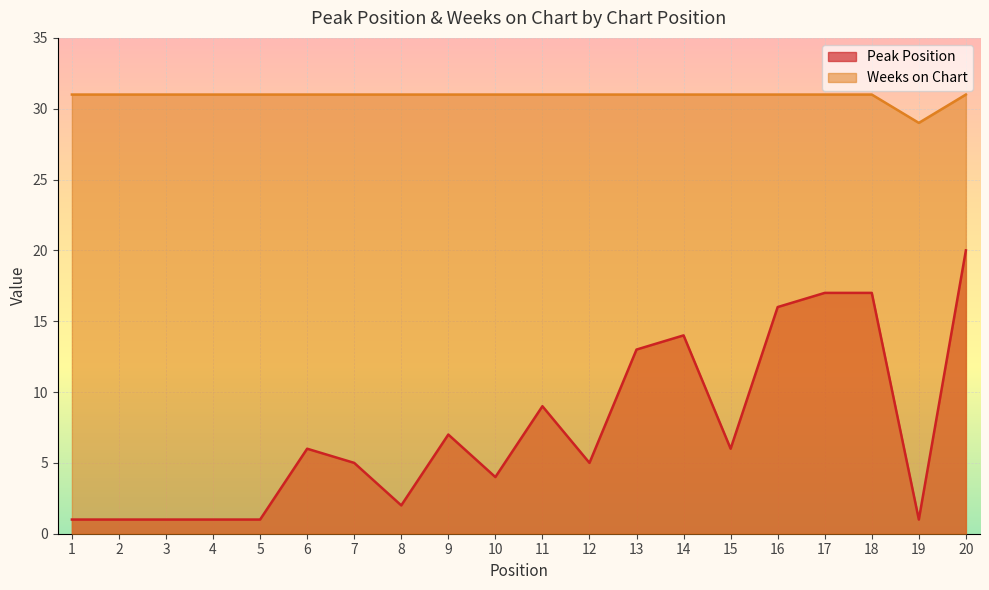

What is the lowest value of the Peak Position series?

1